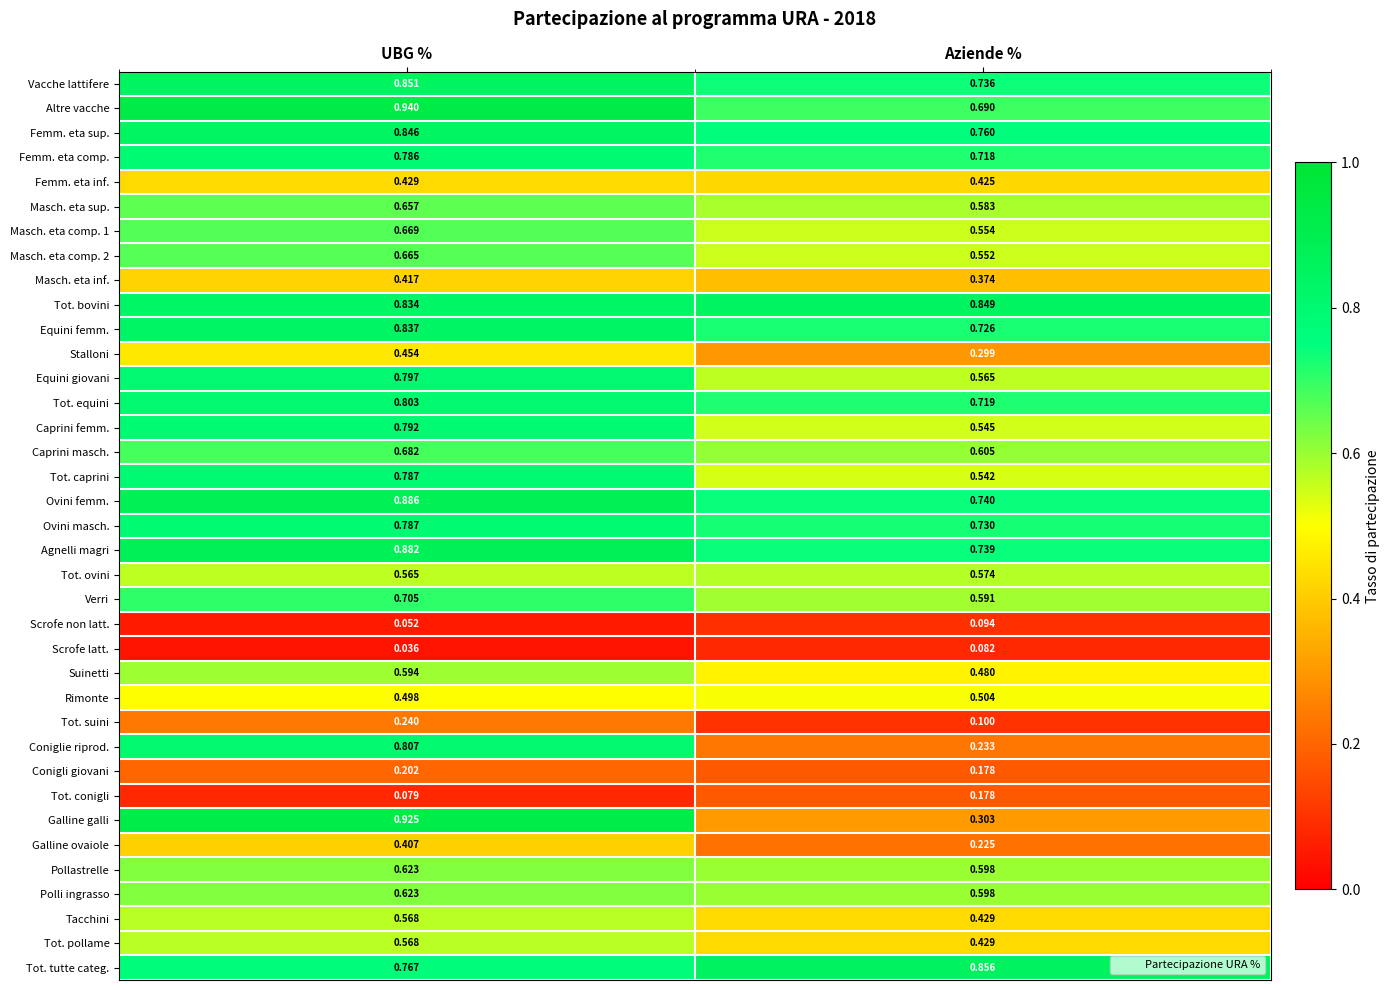

At which category is the sum across all series the highest?

UBG %